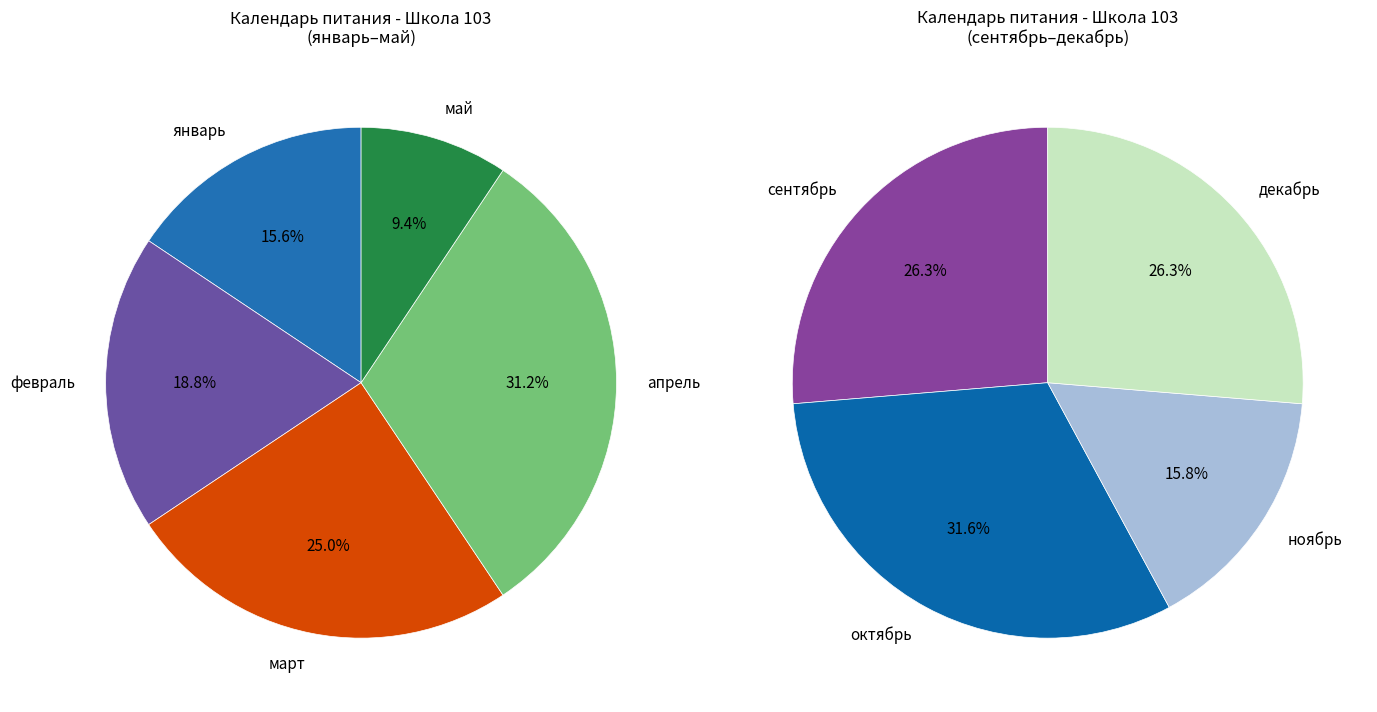

Count the number of slices in the pie.

9